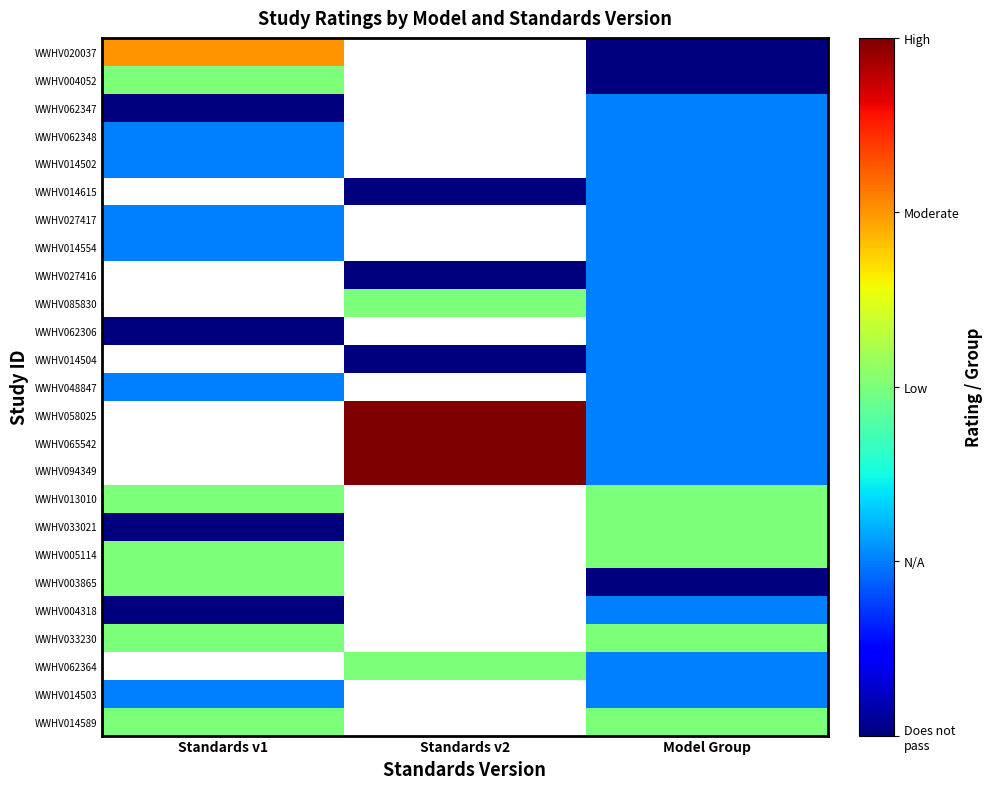

How many categories are shown in the chart?

3